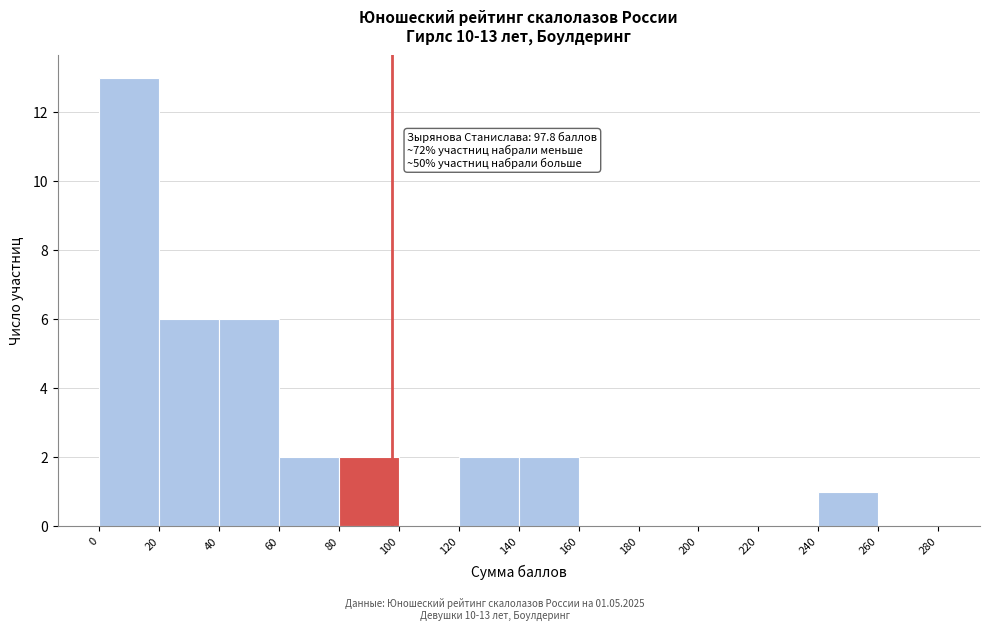

Which range on the x-axis has the tallest bar?

0 to 20